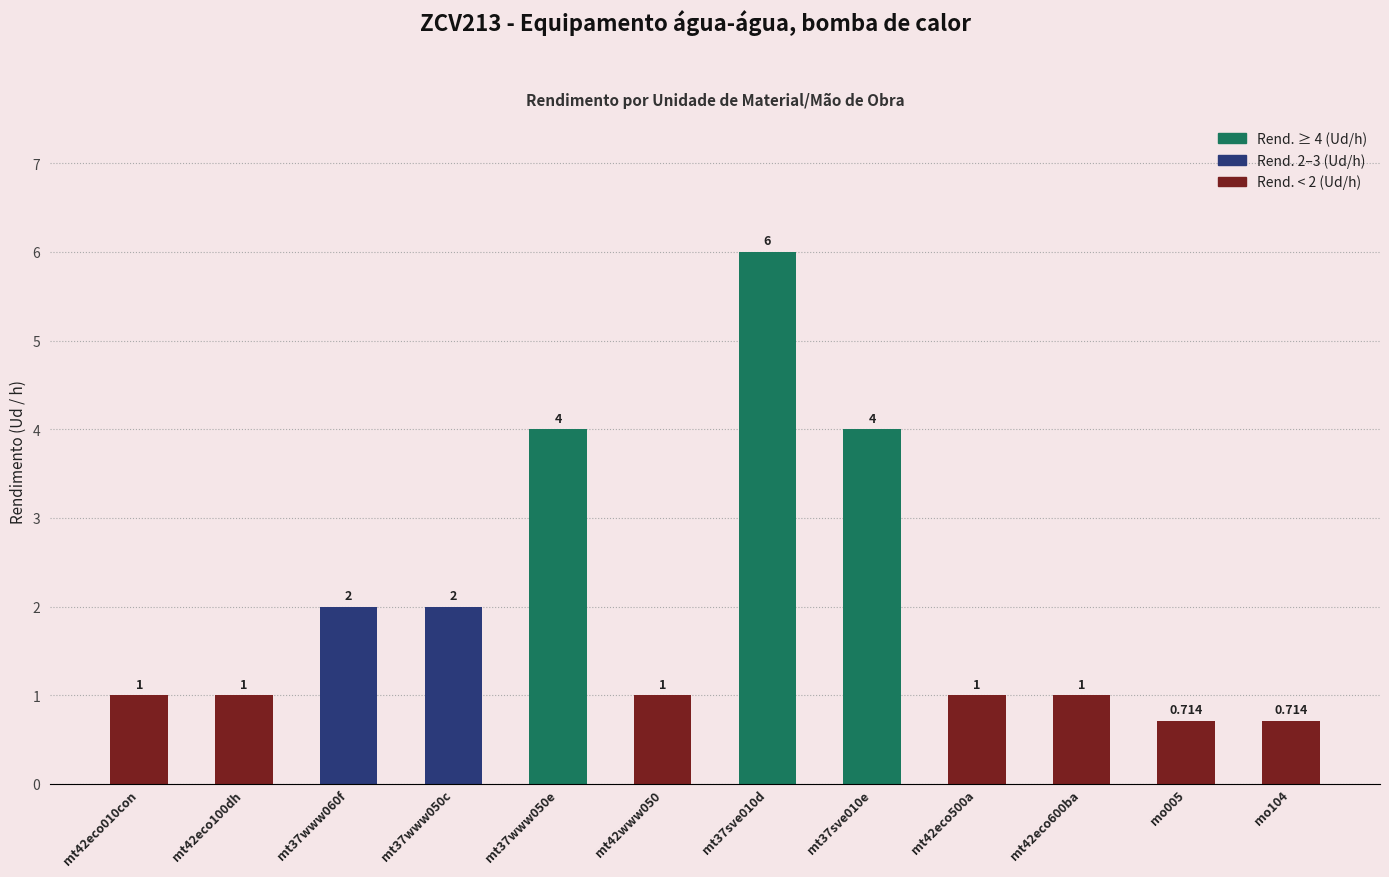

What is the greatest value displayed?

6.0